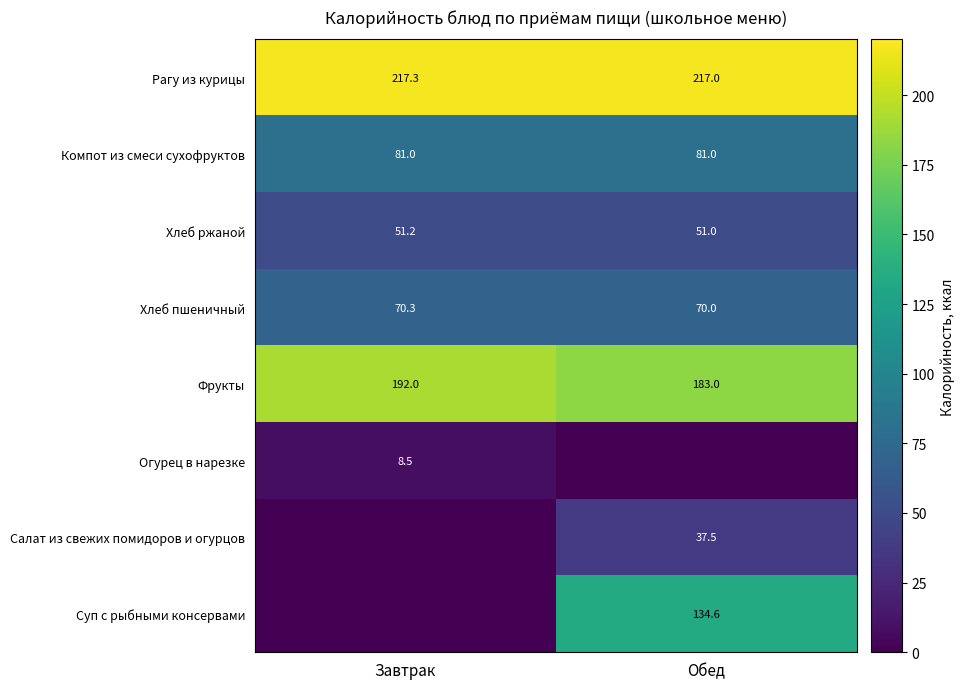

The Компот из смеси сухофруктов series shows 81.0 at Завтрак. True or false?

True